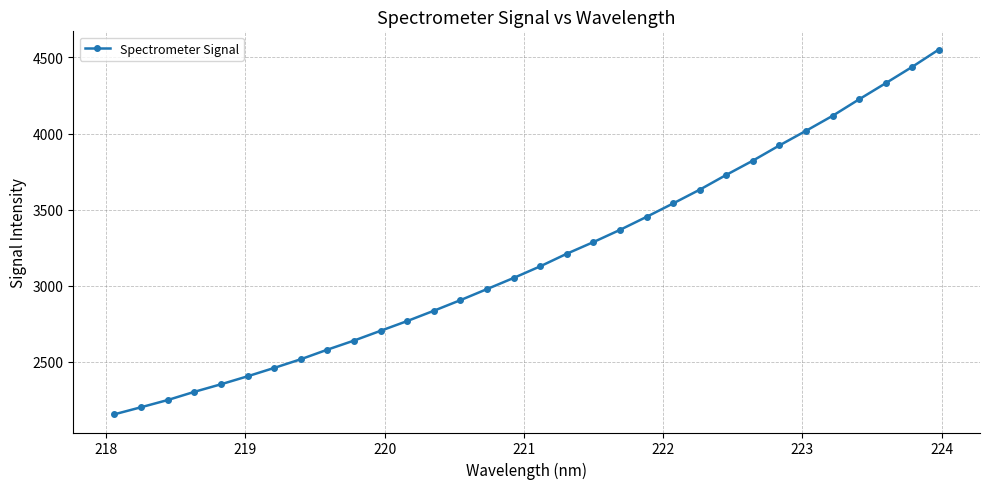

Count the number of categories in the chart.

32